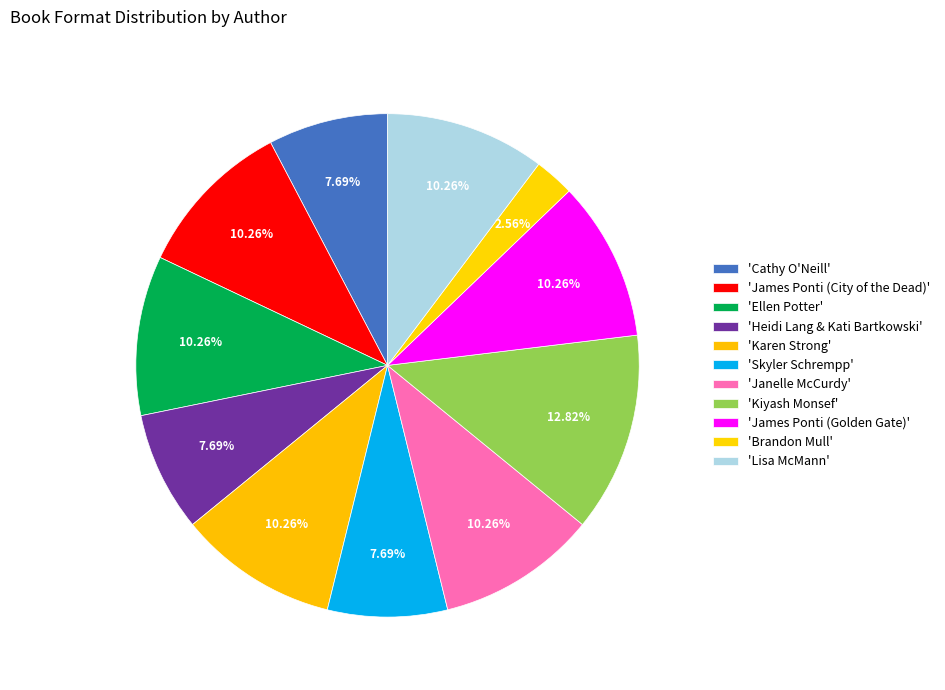

How many segments does this pie chart have?

11